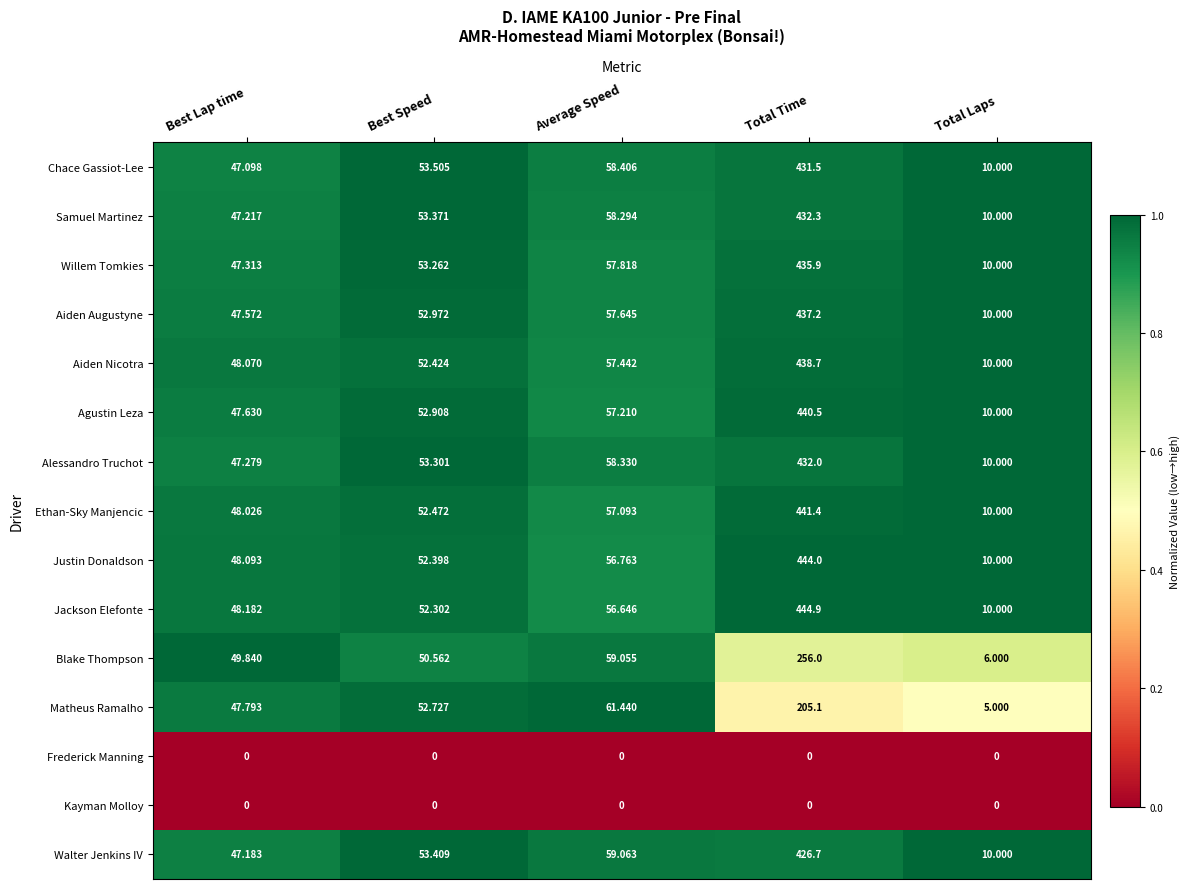

At which category is the sum across all series the highest?

Total Time